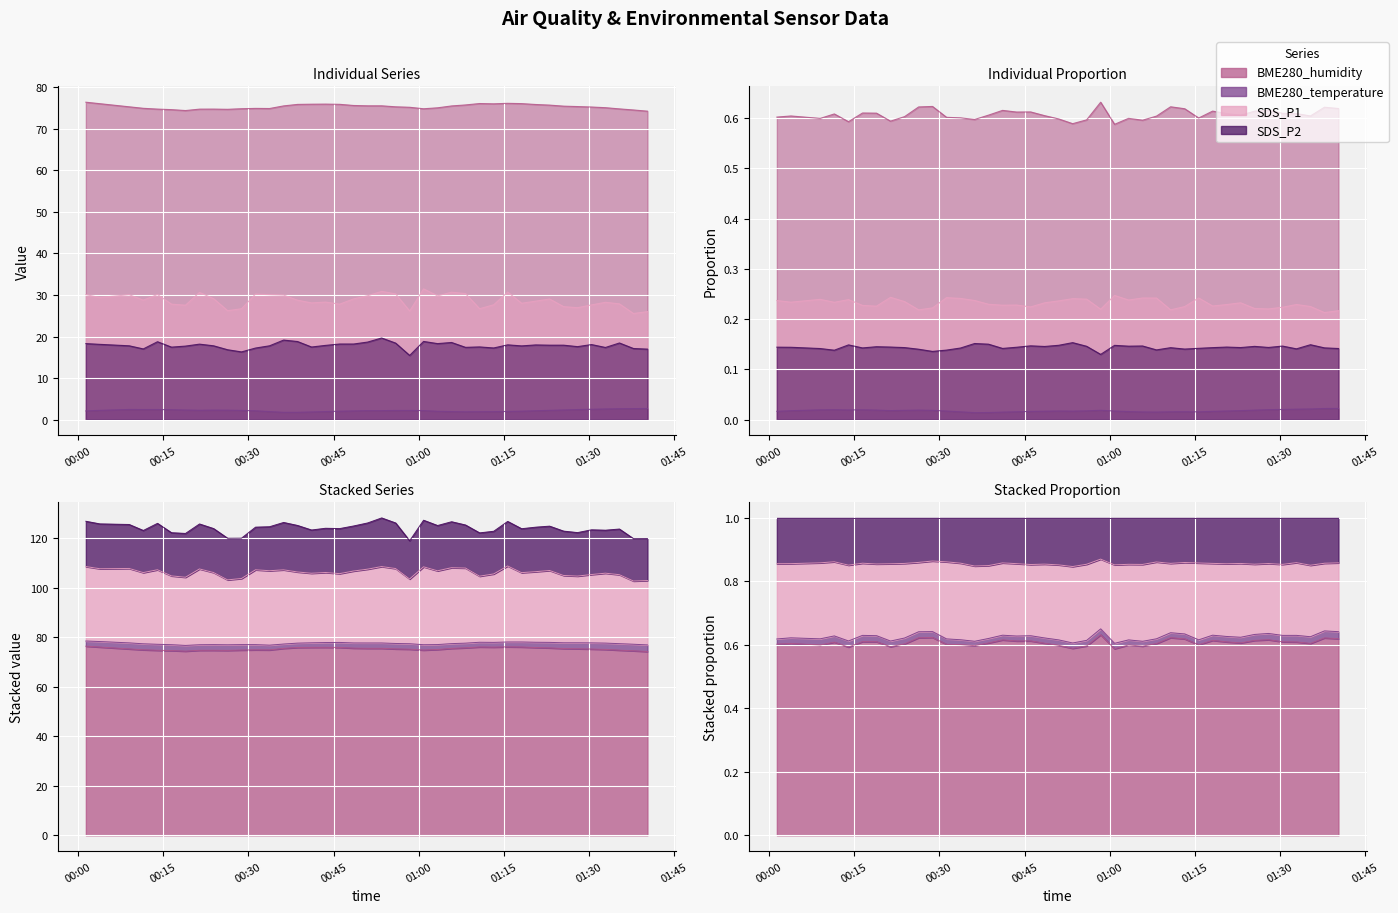

Between 2020/12/11 01:13:12 and 2020/12/11 01:23:03, which series saw the biggest shift?

SDS_P1